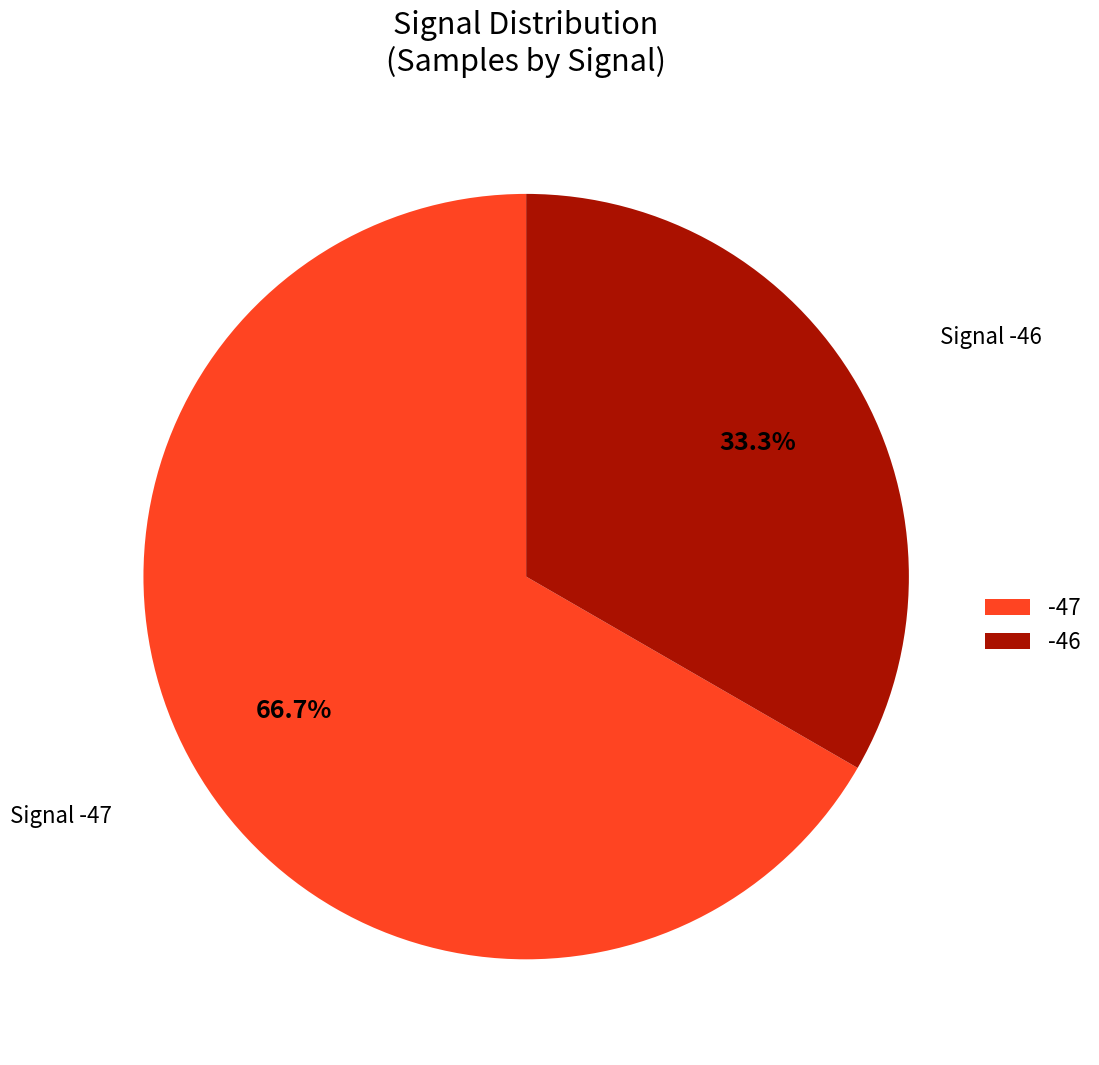

To the nearest percent, what is the average slice percentage?

50%